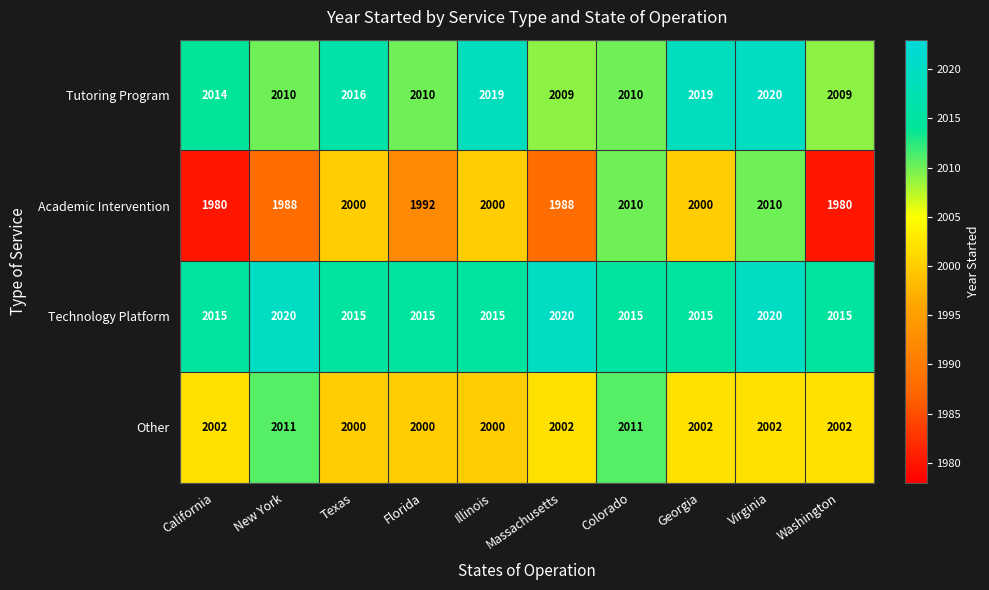

The Technology Platform series shows 3630 at New York. True or false?

False